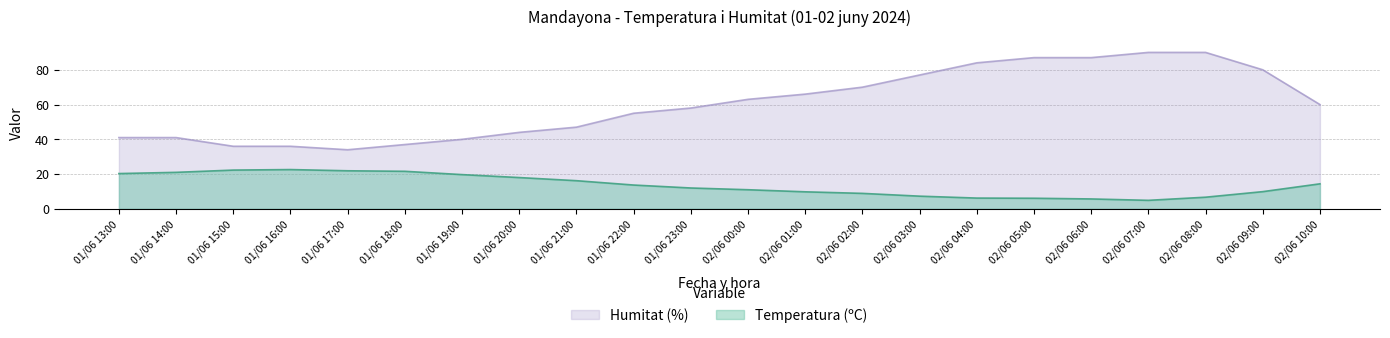

What is the spread (max minus min) of values at 02/06 09:00?

70.1